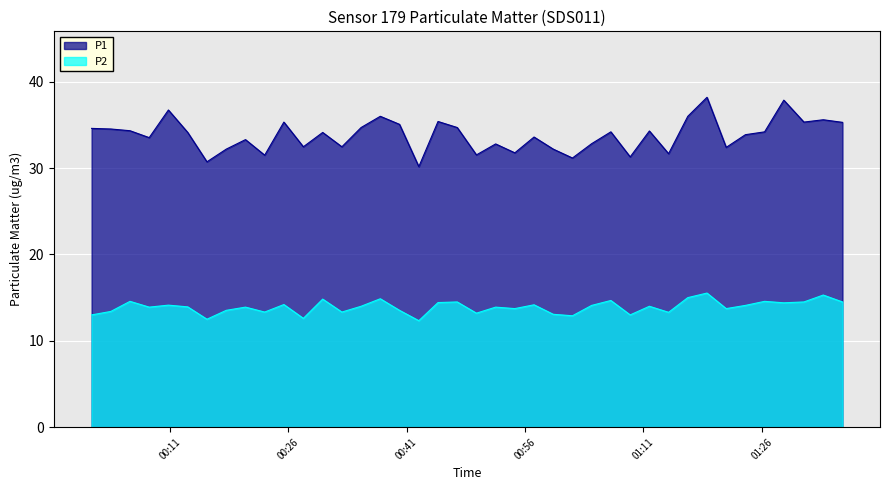

List the series in order of their overall mean, highest first.

P1, P2